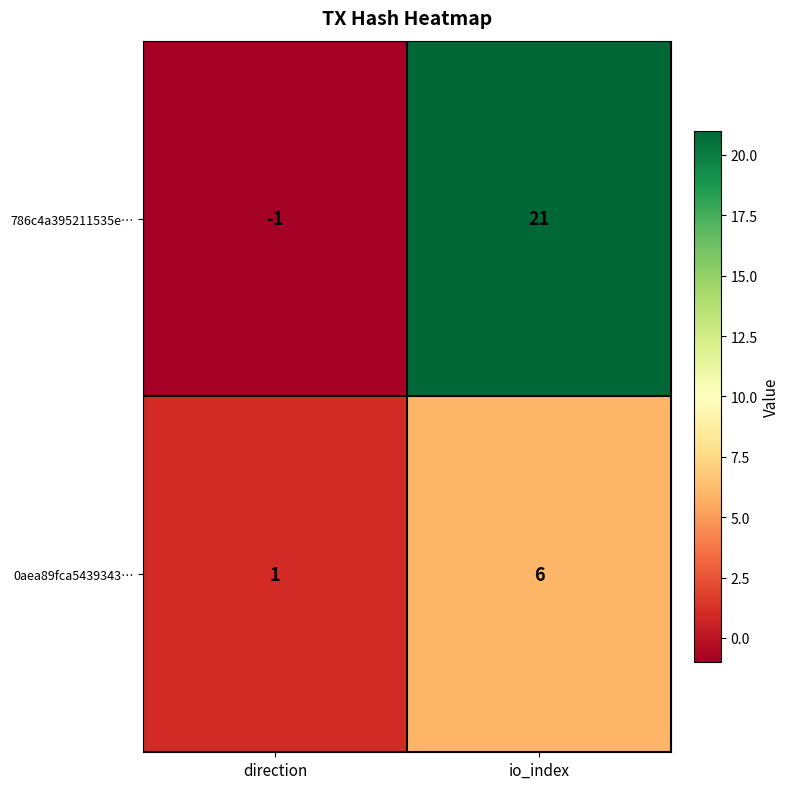

Reading left to right, what are all the values shown in this chart?

786c4a395211535e…: -1	21
0aea89fca5439343…: 1	6